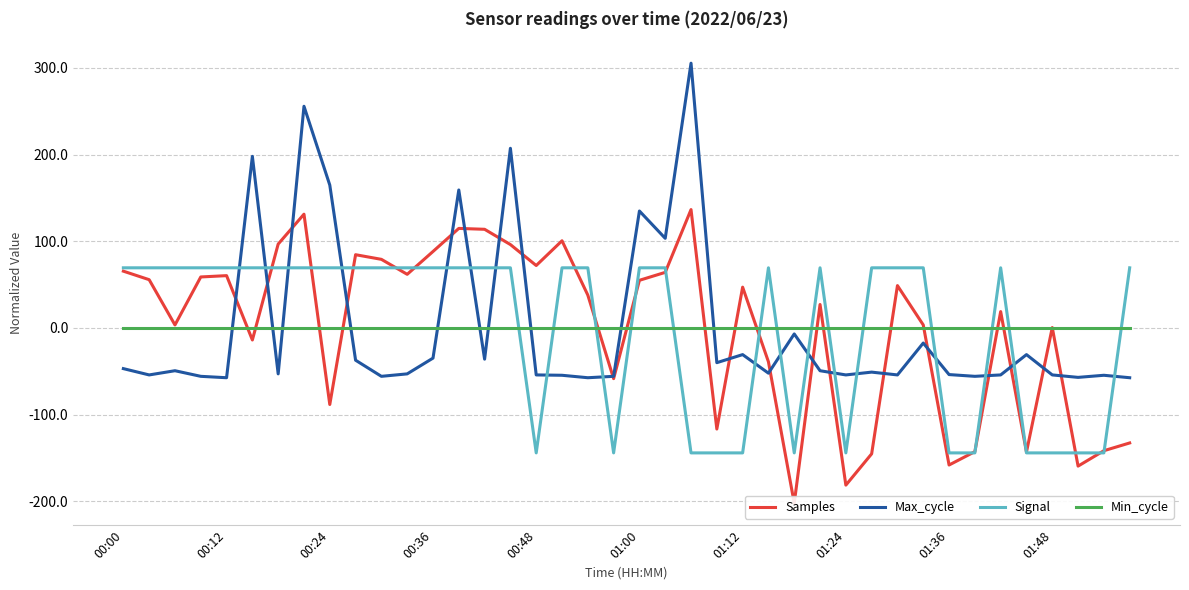

How many lines are shown in the chart?

4